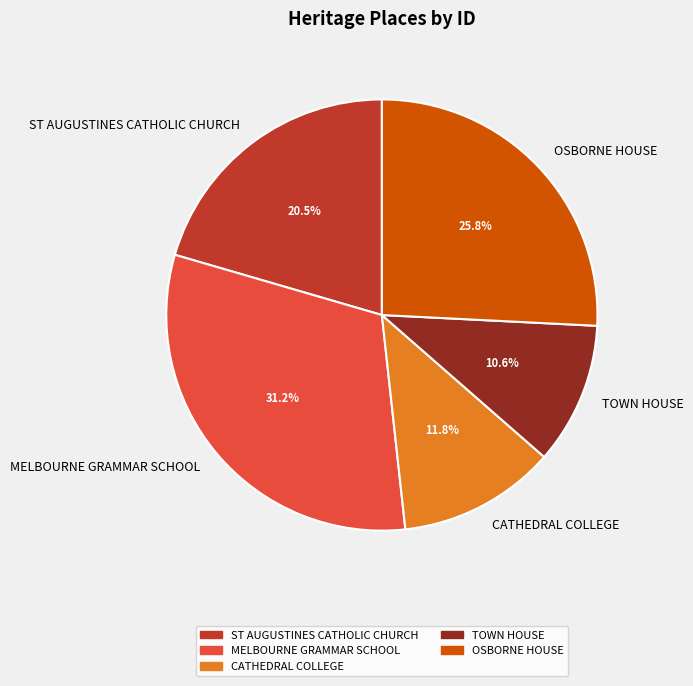

To the nearest percent, what is the difference between the largest and smallest slice percentages?

21%